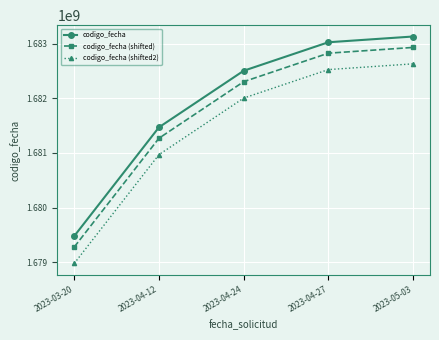

What is the spread (max minus min) of values at 2023-04-24?

500000